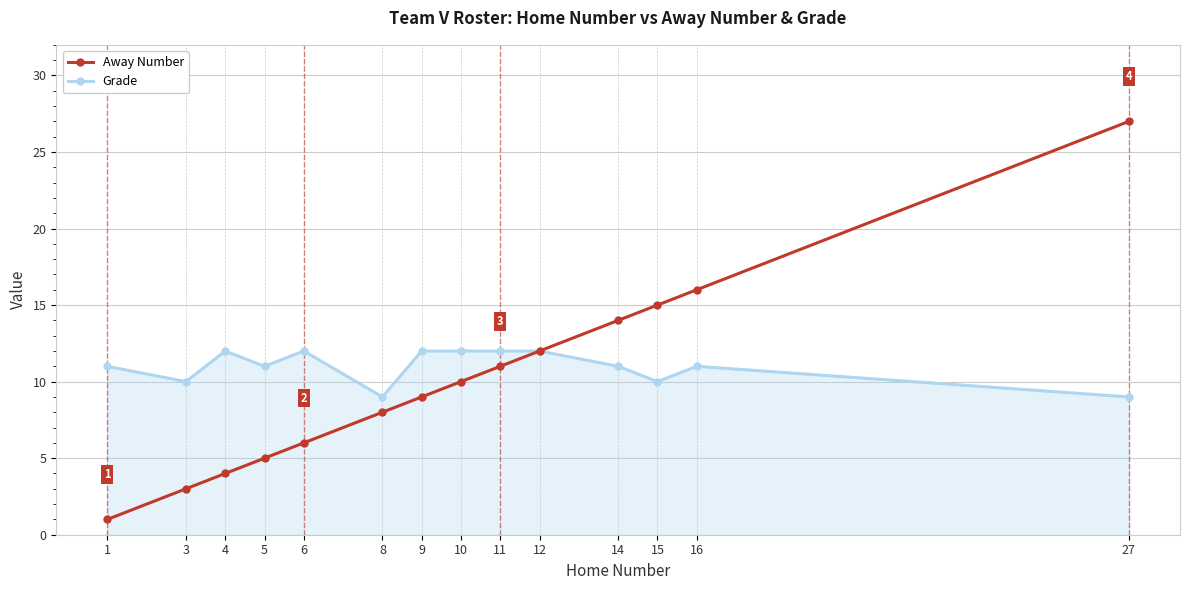

How many categories are shown in the chart?

14